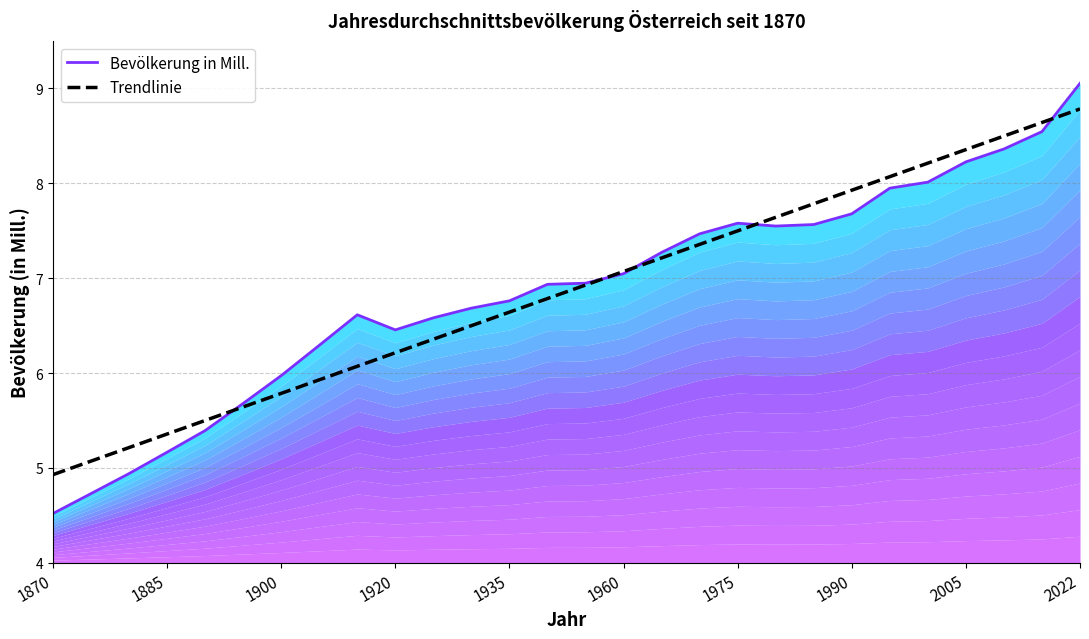

What are all the series names shown in the legend?

Bevölkerung in Mill., Trendlinie